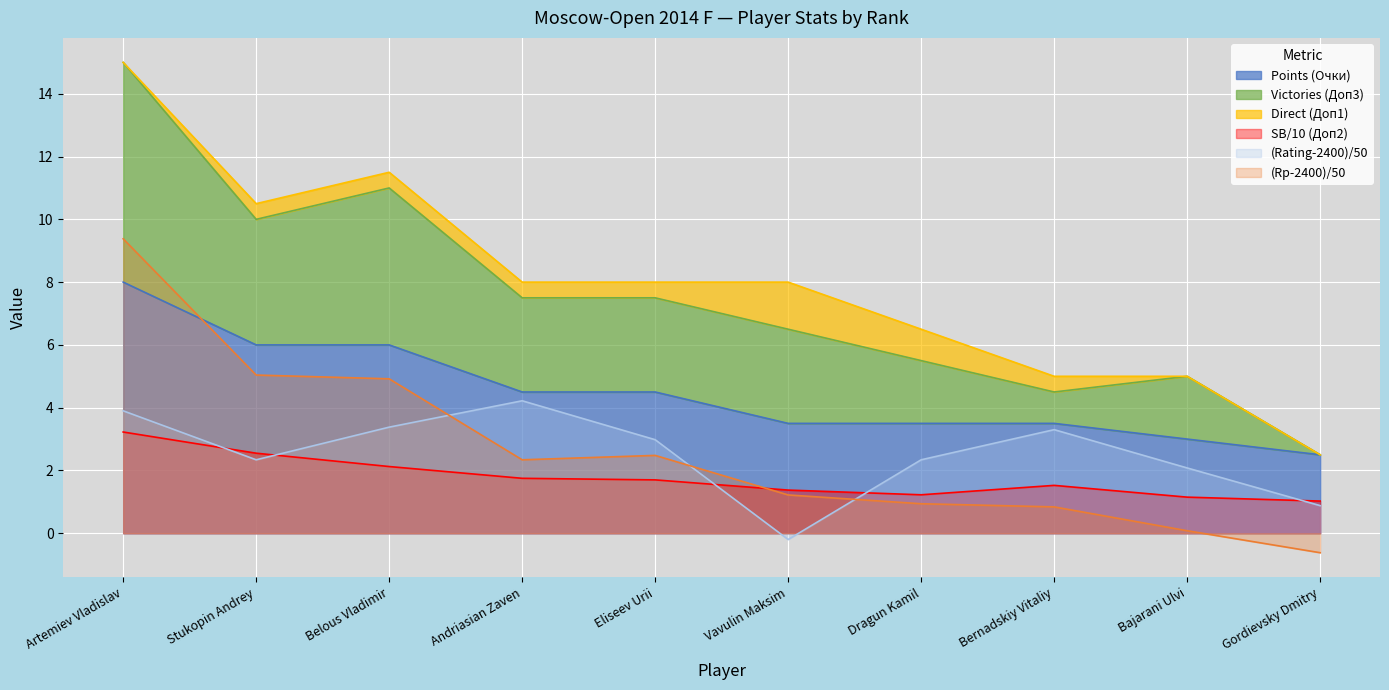

The value of (Rating-2400)/50 at Gordievsky Dmitry is 0.9. True or false?

True